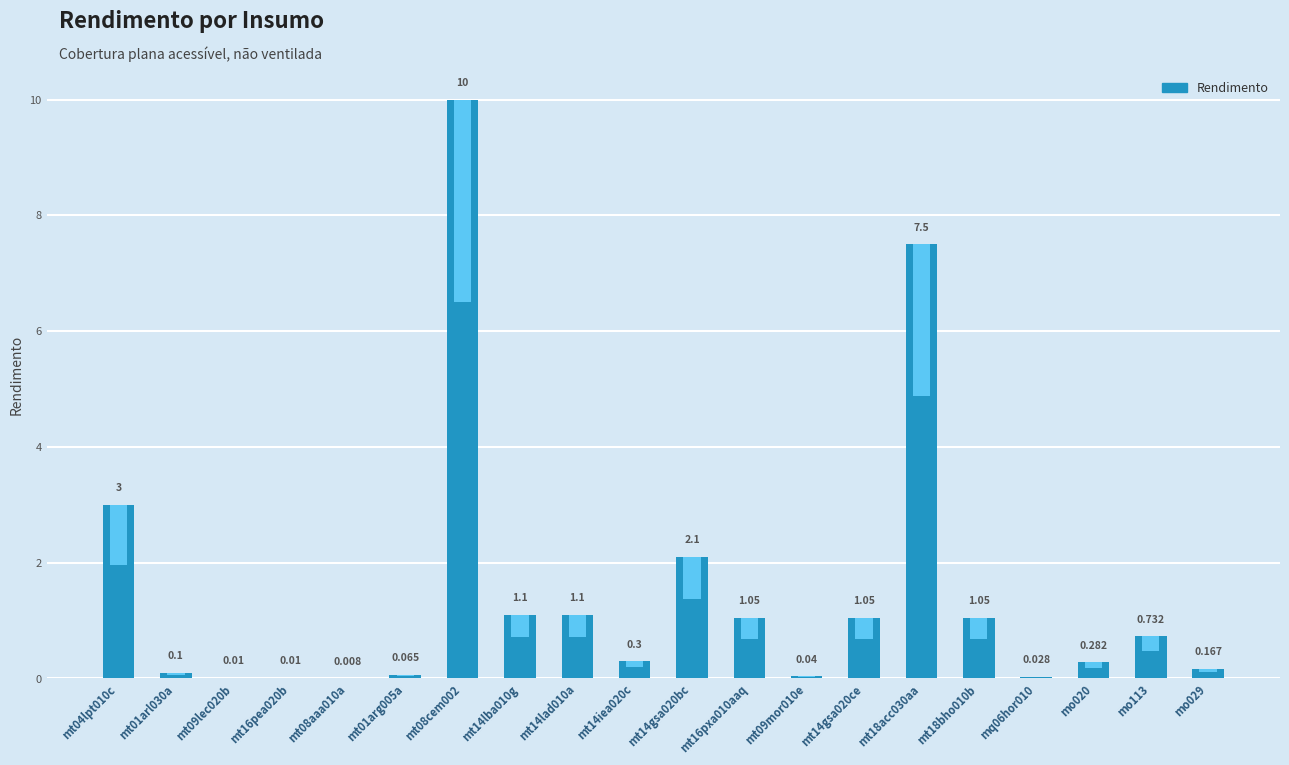

What is the label of the 17th bar from the left?

mq06hor010